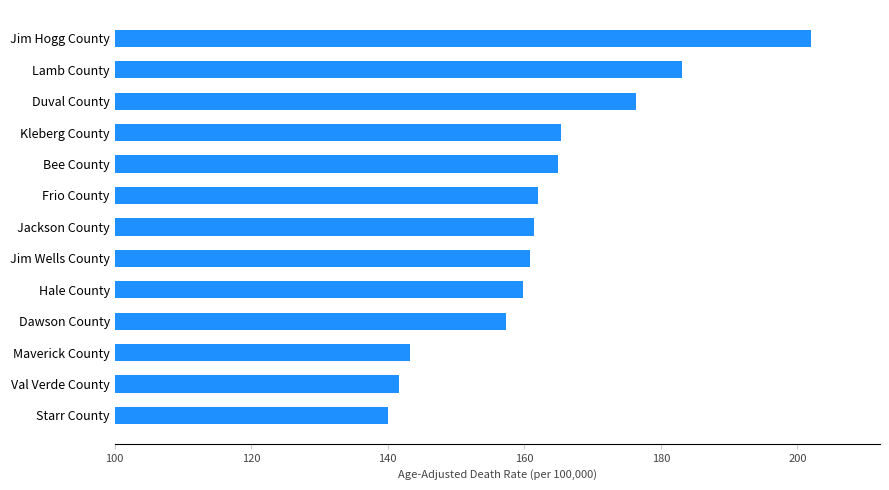

Is it true that the value at Dawson County is 157.3?

True